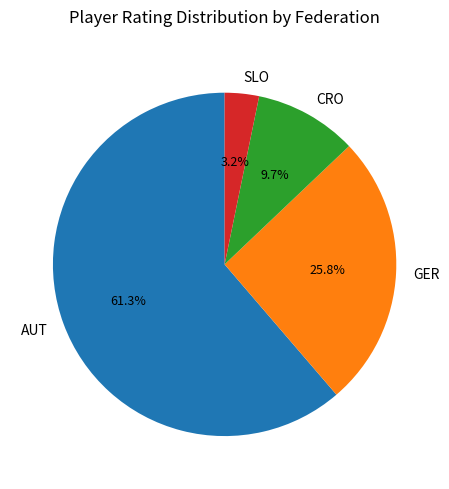

Which category has the biggest portion of the pie?

AUT